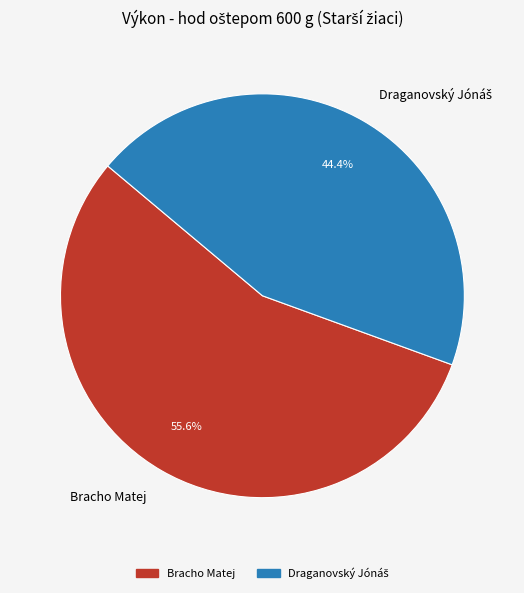

Is Bracho Matej the majority of the pie?

Yes